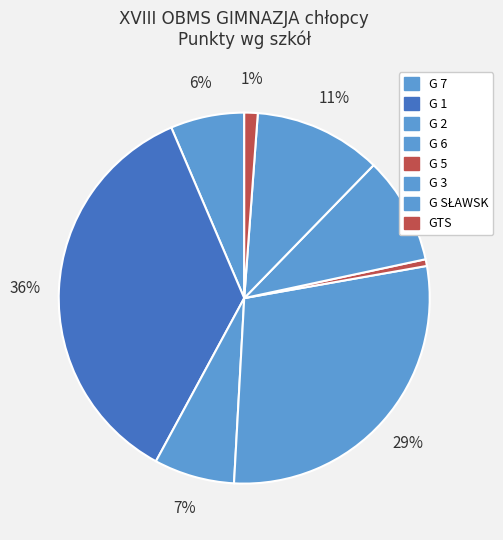

Which category has the smallest portion of the pie?

G 5